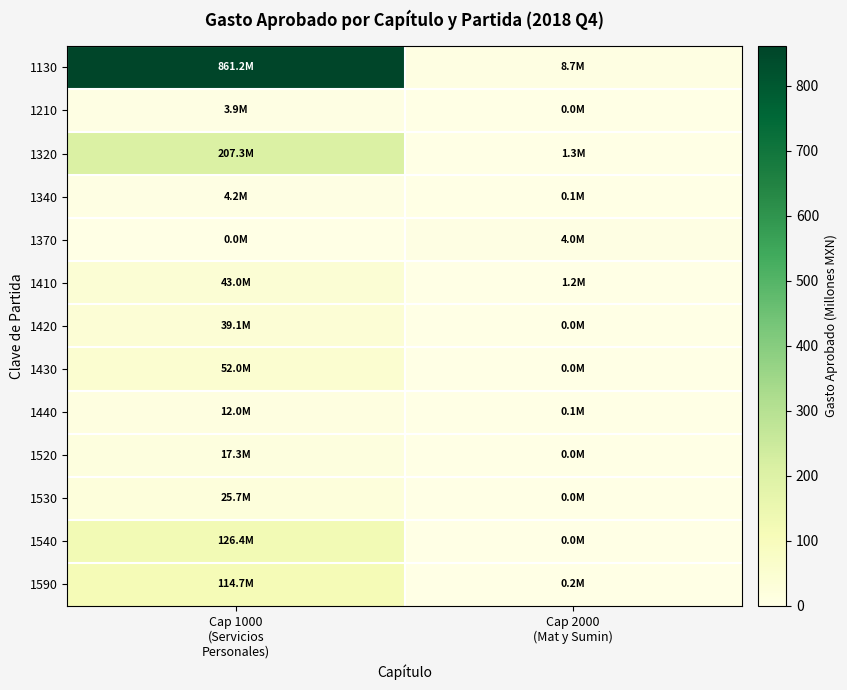

List the series in order of their peak value, lowest first.

1210, 1370, 1340, 1440, 1520, 1530, 1420, 1410, 1430, 1590, 1540, 1320, 1130